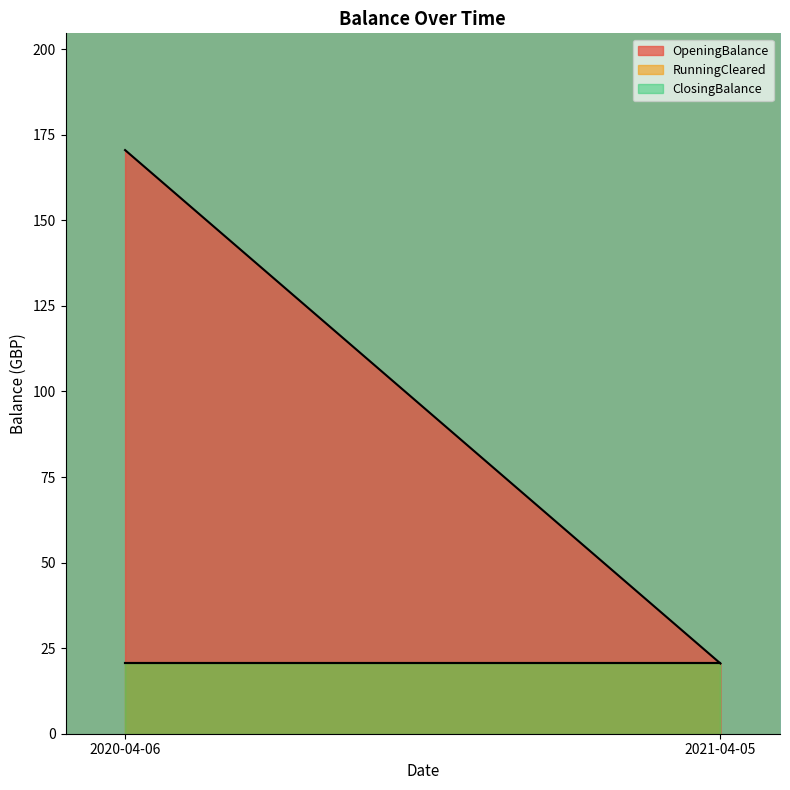

What is the smallest value displayed?

20.5